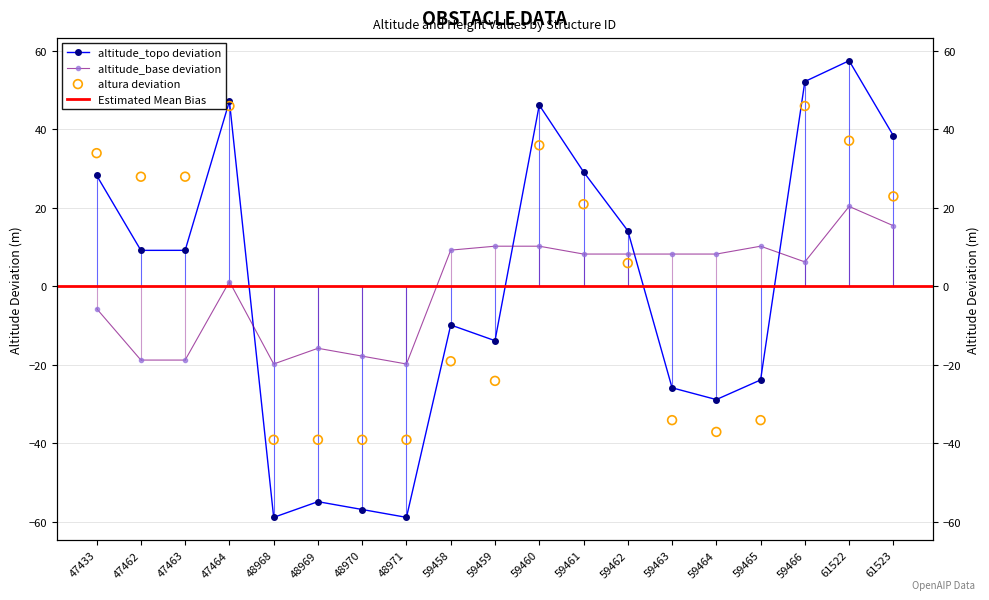

Which series reaches the minimum Y coordinate?

altitude_topo